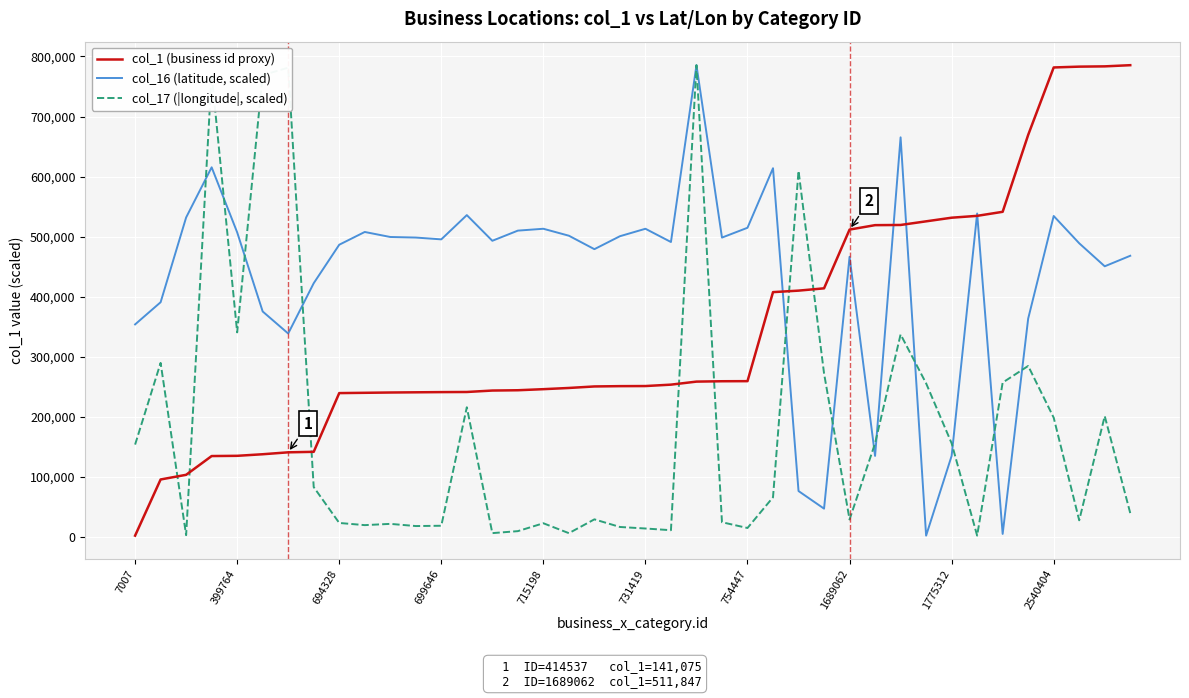

True or false: col_17 (|longitude|, scaled) and col_1 (business id proxy) cross at least once.

True